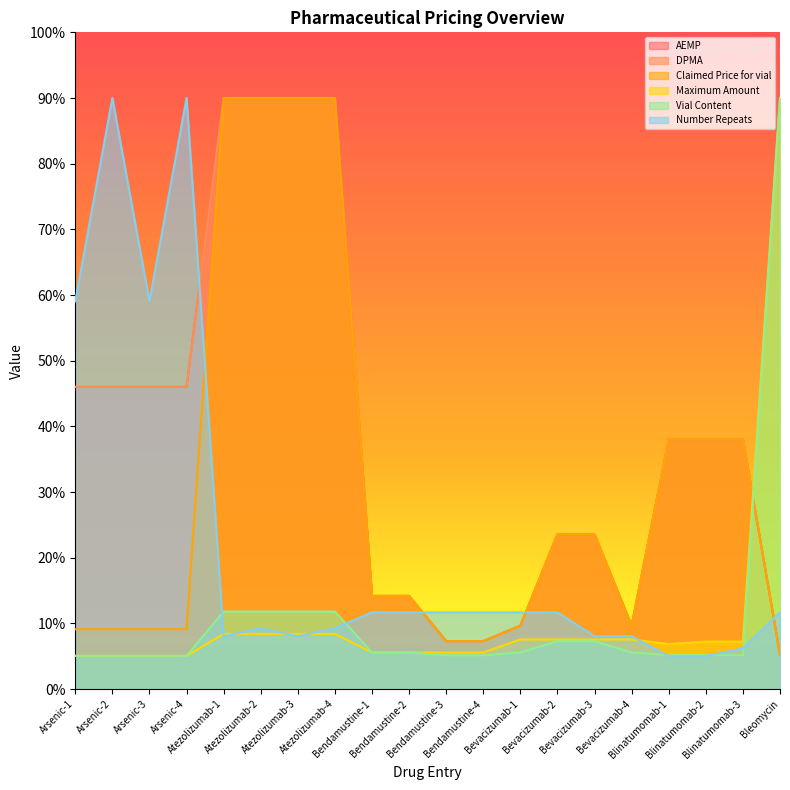

What are all the series names shown in the legend?

AEMP, DPMA, Claimed Price for vial, Maximum Amount, Vial Content, Number Repeats